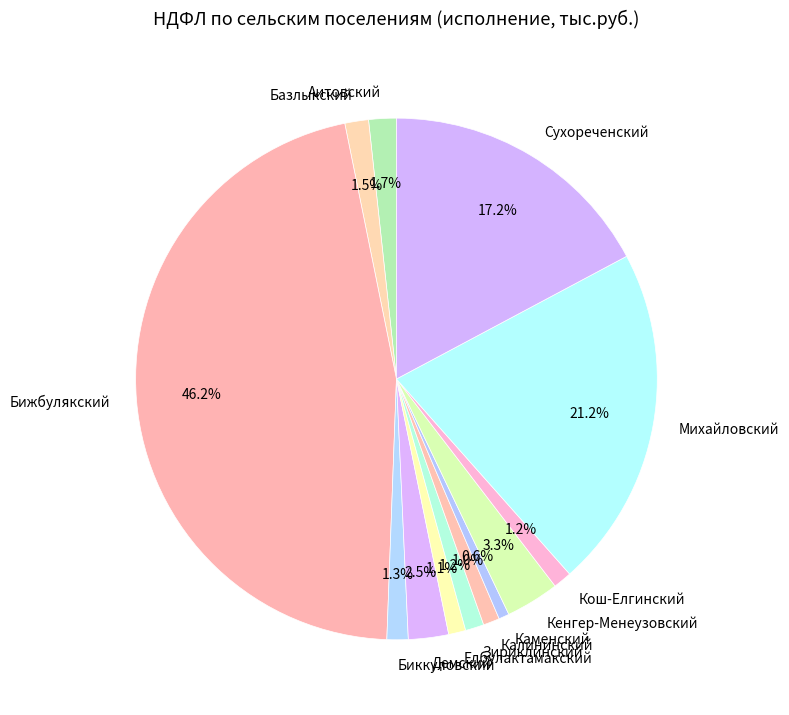

True or false: Зириклинский accounts for 11% of the total.

False